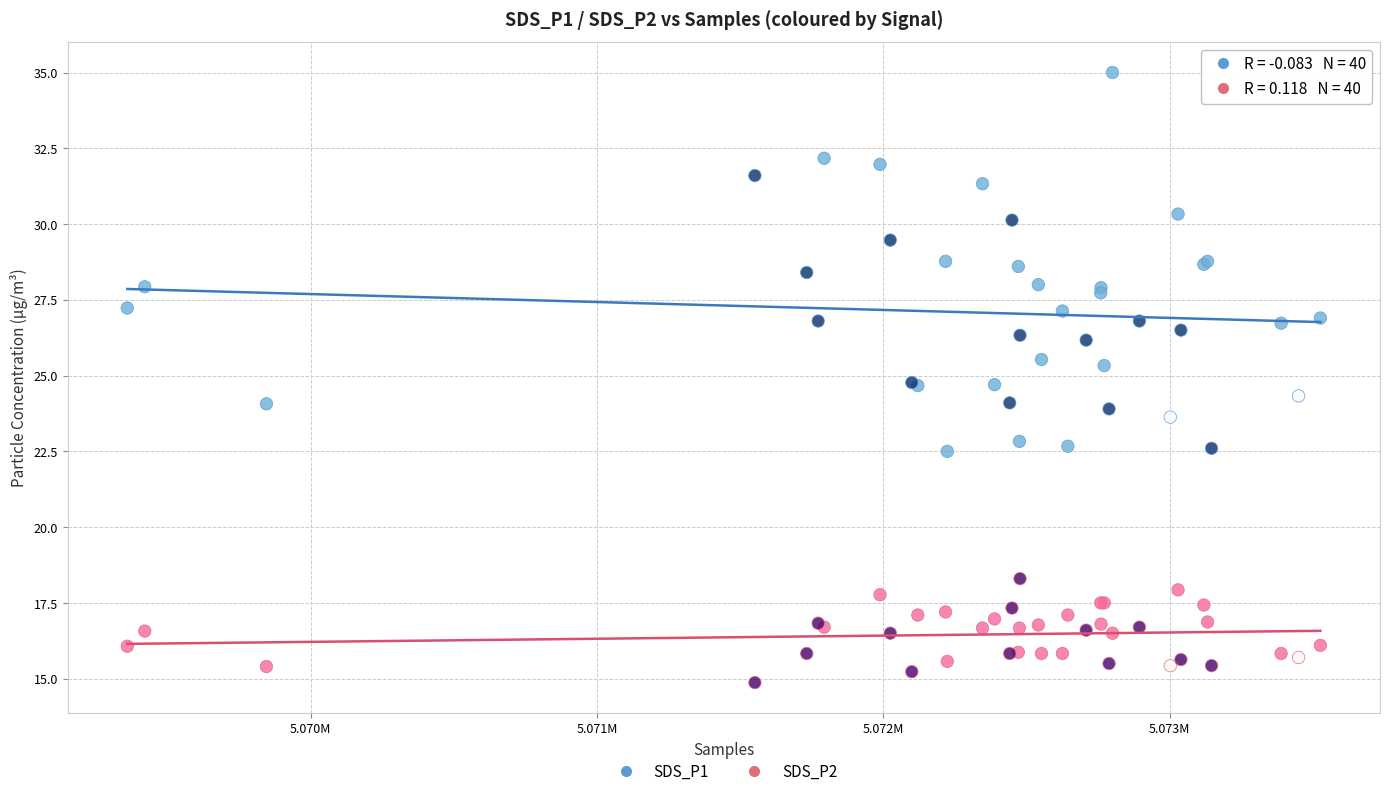

Which series has the widest spread of Y values?

SDS_P1